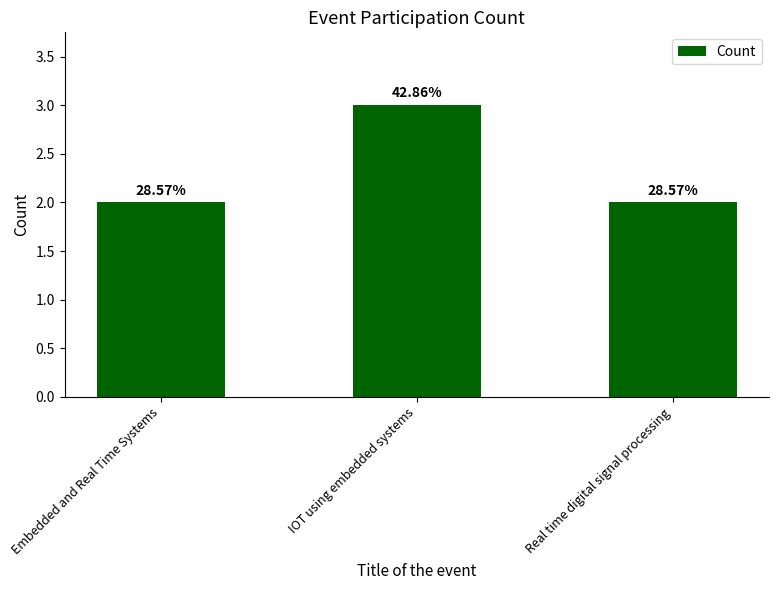

Which has a higher value, IOT using embedded systems or Embedded and Real Time Systems?

IOT using embedded systems